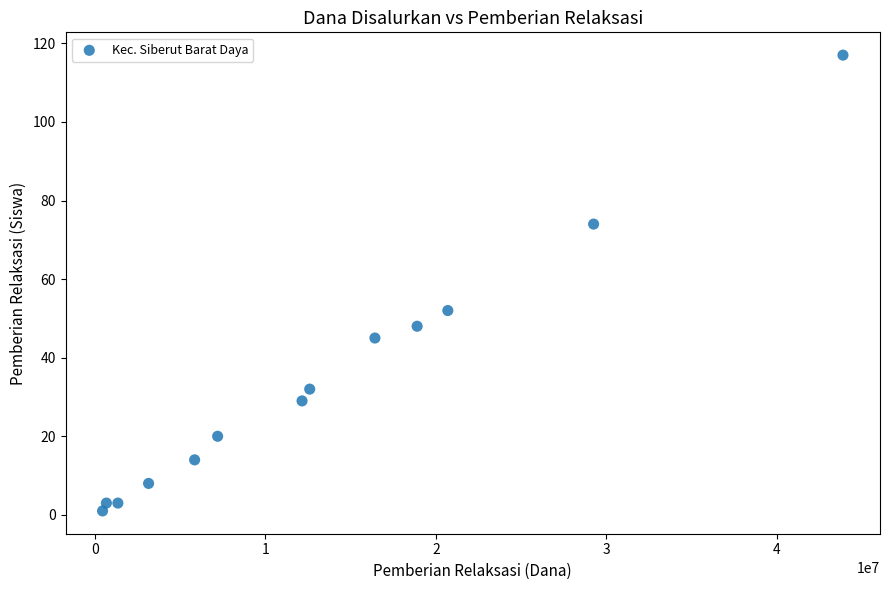

What Y value in the scatter plot is closest to 59?

52